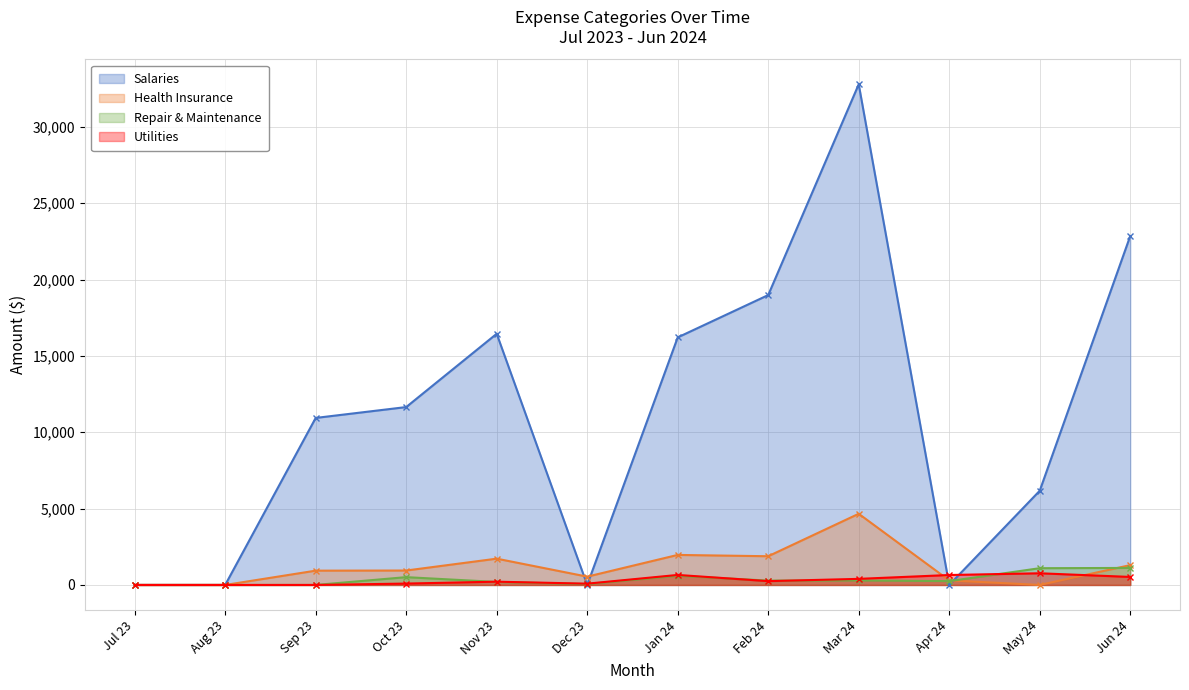

What is the difference between the highest and lowest values at Oct 23?

11561.2